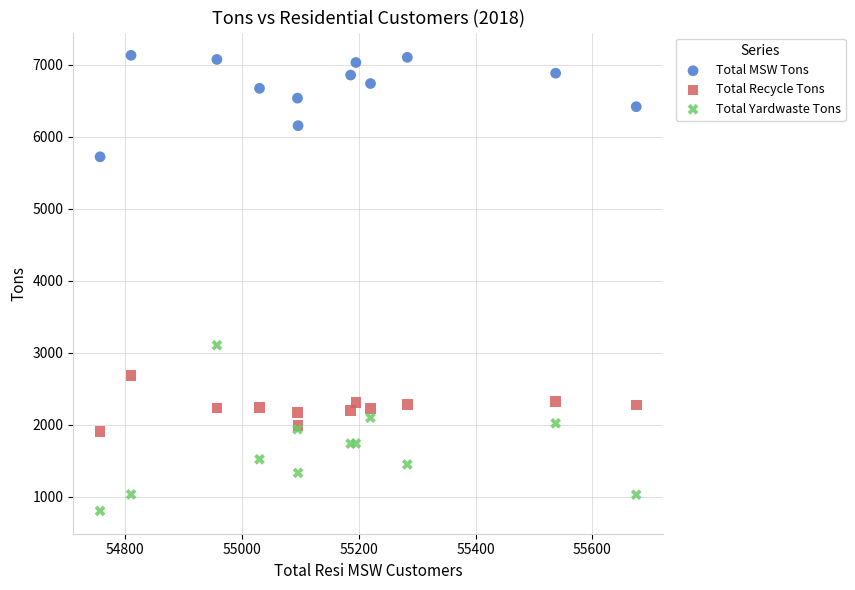

Which series contains the highest Y value?

Total MSW Tons